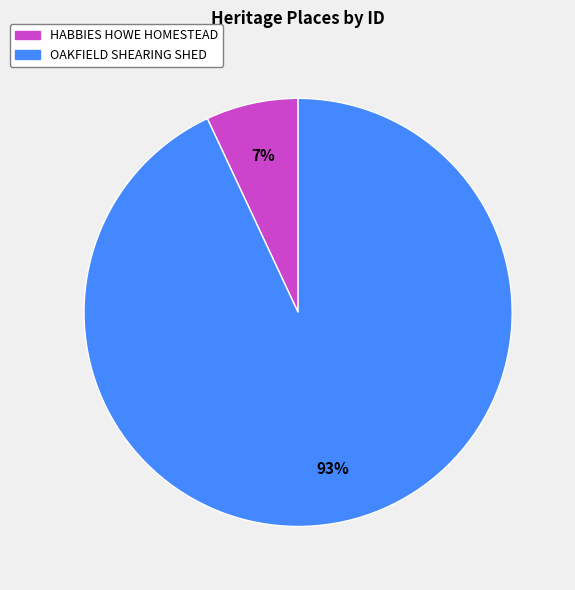

To the nearest percent, what is the combined percentage of OAKFIELD SHEARING SHED and HABBIES HOWE HOMESTEAD?

100%